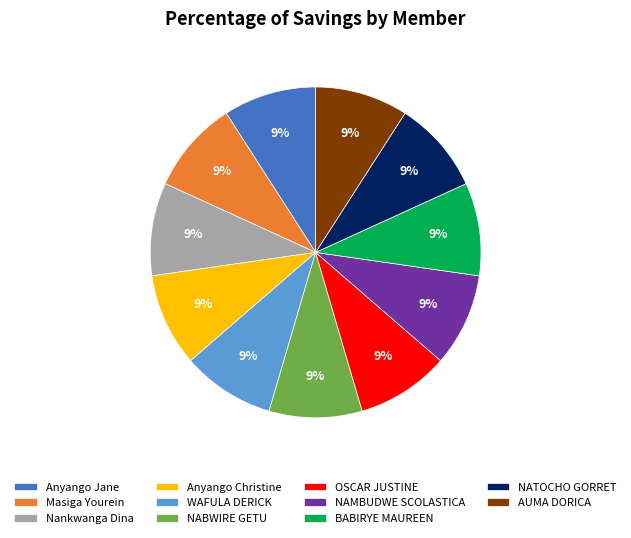

Is the sum of WAFULA DERICK and AUMA DORICA greater than half?

No